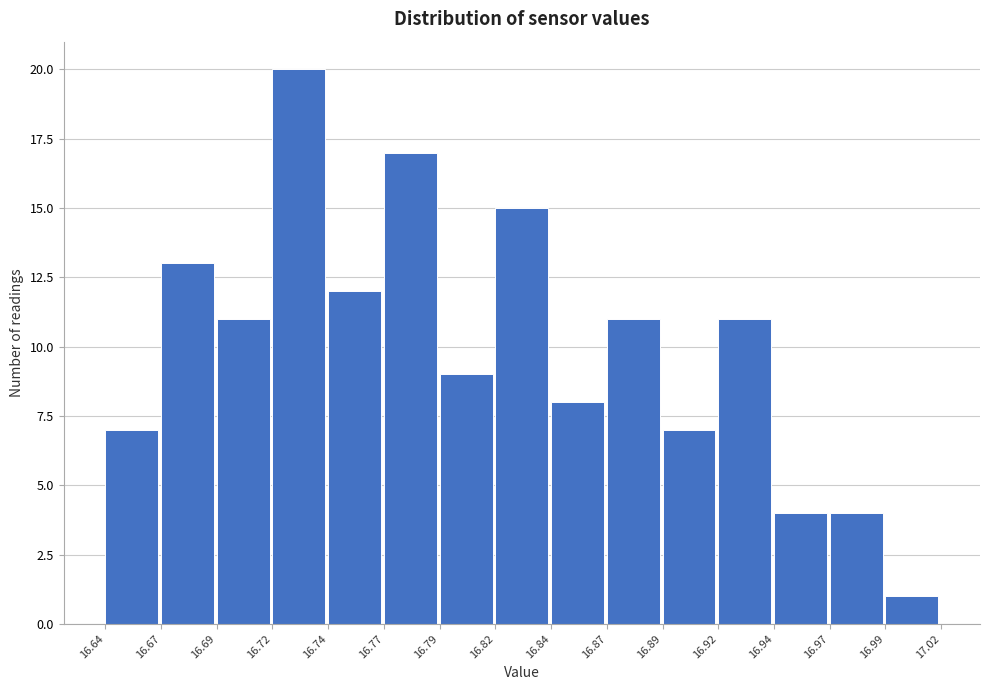

Reading left to right, list all the values displayed in this chart.

16.64=7	16.67=13	16.69=11	16.72=20	16.74=12	16.77=17	16.79=9	16.82=15	16.84=8	16.87=11	16.89=7	16.92=11	16.94=4	16.97=4	16.99=1